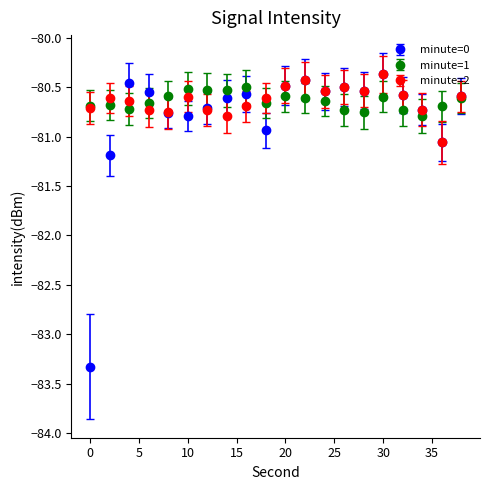

At how many categories does at least one series exceed -83?

20